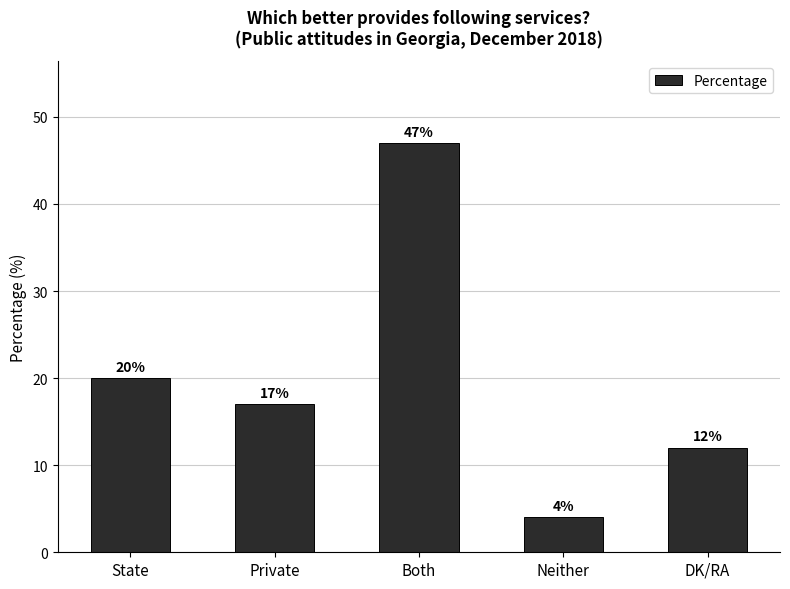

Does the chart contain stacked bars?

No